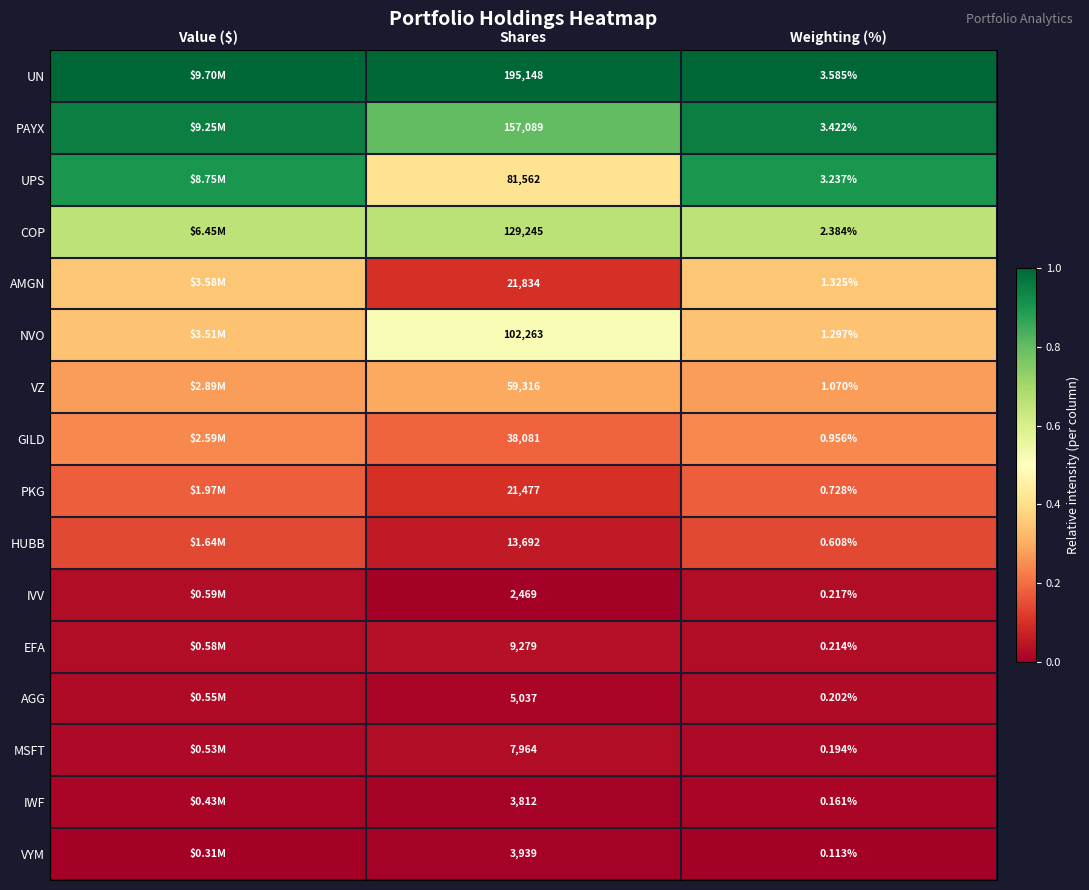

Is the value of IWF at Shares greater than the value of VYM at Shares?

No